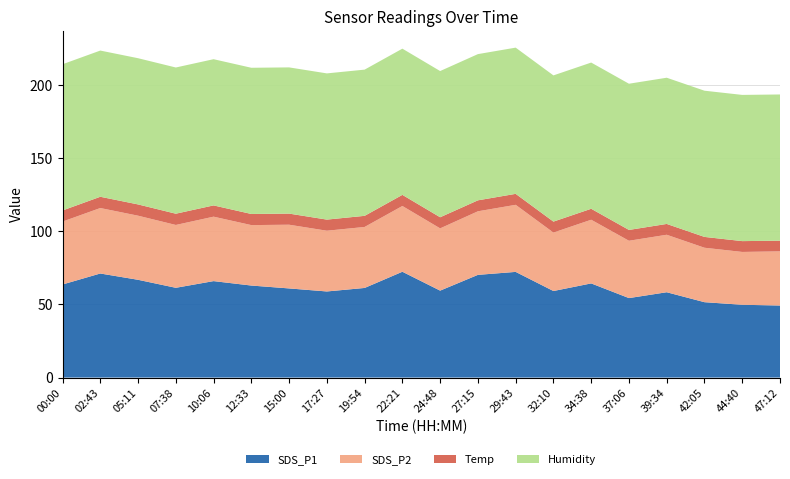

Reading left to right, list all the values displayed in this chart.

SDS_P1: 00:00=63.6	02:43=71.1	05:11=66.8	07:38=61.3	10:06=65.9	12:33=62.9	15:00=60.9	17:27=58.8	19:54=61.2	22:21=72.3	24:48=59.4	27:15=70.2	29:43=72.2	32:10=59.1	34:38=64.3	37:06=54.3	39:34=58.3	42:05=51.5	44:40=49.7	47:12=49.2
SDS_P2: 00:00=43.0	02:43=44.7	05:11=43.8	07:38=42.9	10:06=44.0	12:33=41.3	15:00=43.5	17:27=41.5	19:54=41.7	22:21=44.9	24:48=42.5	27:15=43.4	29:43=45.8	32:10=39.9	34:38=43.5	37:06=39.2	39:34=39.3	42:05=37.2	44:40=36.1	47:12=37.0
Temp: 00:00=7.6	02:43=7.7	05:11=7.7	07:38=7.7	10:06=7.7	12:33=7.6	15:00=7.6	17:27=7.6	19:54=7.6	22:21=7.6	24:48=7.6	27:15=7.5	29:43=7.5	32:10=7.5	34:38=7.5	37:06=7.4	39:34=7.4	42:05=7.4	44:40=7.4	47:12=7.3
Humidity: 00:00=99.9	02:43=99.9	05:11=99.9	07:38=99.9	10:06=99.9	12:33=99.9	15:00=99.9	17:27=99.9	19:54=99.9	22:21=99.9	24:48=99.9	27:15=99.9	29:43=99.9	32:10=99.9	34:38=99.9	37:06=99.9	39:34=99.9	42:05=99.9	44:40=99.9	47:12=99.9